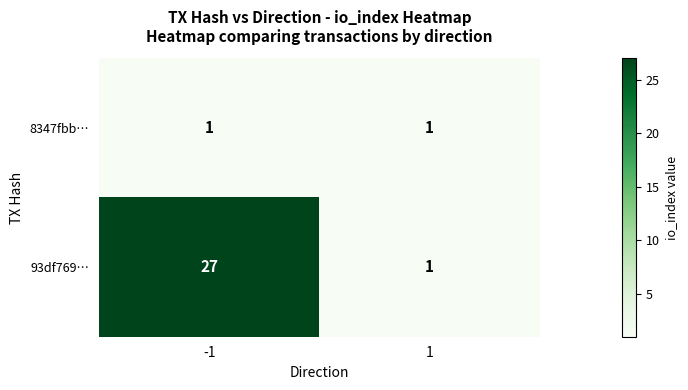

What is the average value of the 93df769… series?

14